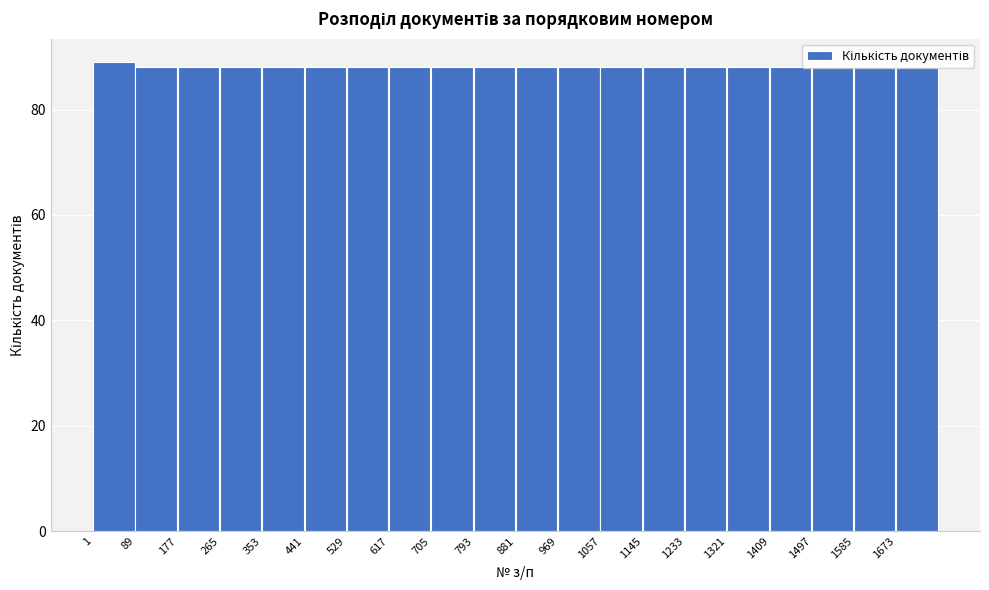

Reading left to right, list every bar in this chart as the range it spans on the x-axis followed by its height. Neither the bar edges nor the heights are printed on the chart, so give them approximately, as read against the axes.

0 to 90: 90
90 to 180: 88
180 to 270: 88
270 to 350: 88
350 to 440: 88
440 to 530: 88
530 to 620: 88
620 to 710: 88
710 to 790: 88
790 to 880: 88
880 to 970: 88
970 to 1060: 88
1060 to 1150: 88
1150 to 1230: 88
1230 to 1320: 88
1320 to 1410: 88
1410 to 1500: 88
1500 to 1590: 88
1590 to 1670: 88
1670 to 1760: 88